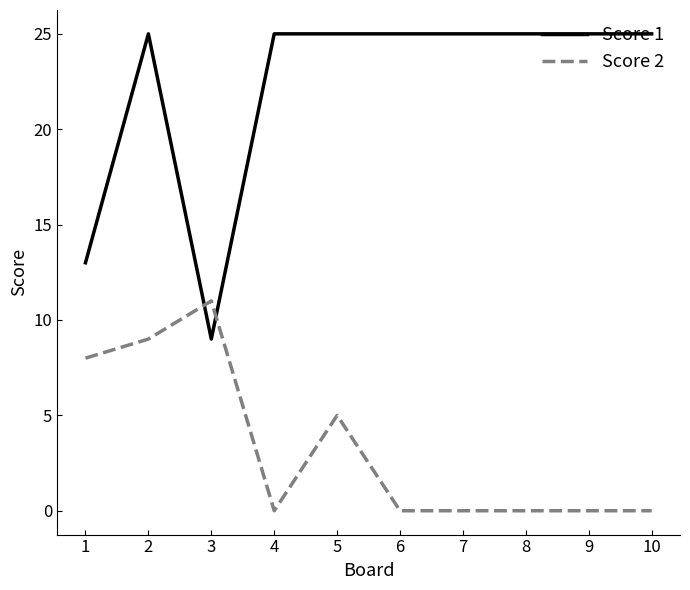

What is the difference between the maximum and minimum values in the Score 2 series?

11